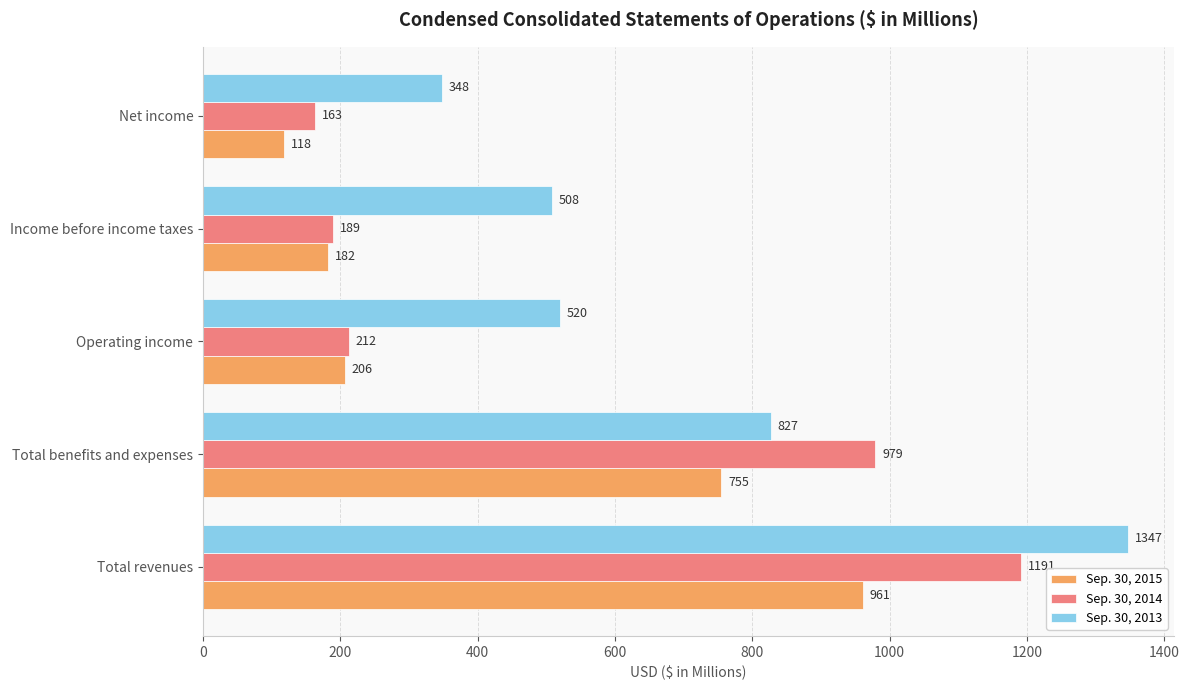

How many data points in Sep. 30, 2013 are less than 520?

2